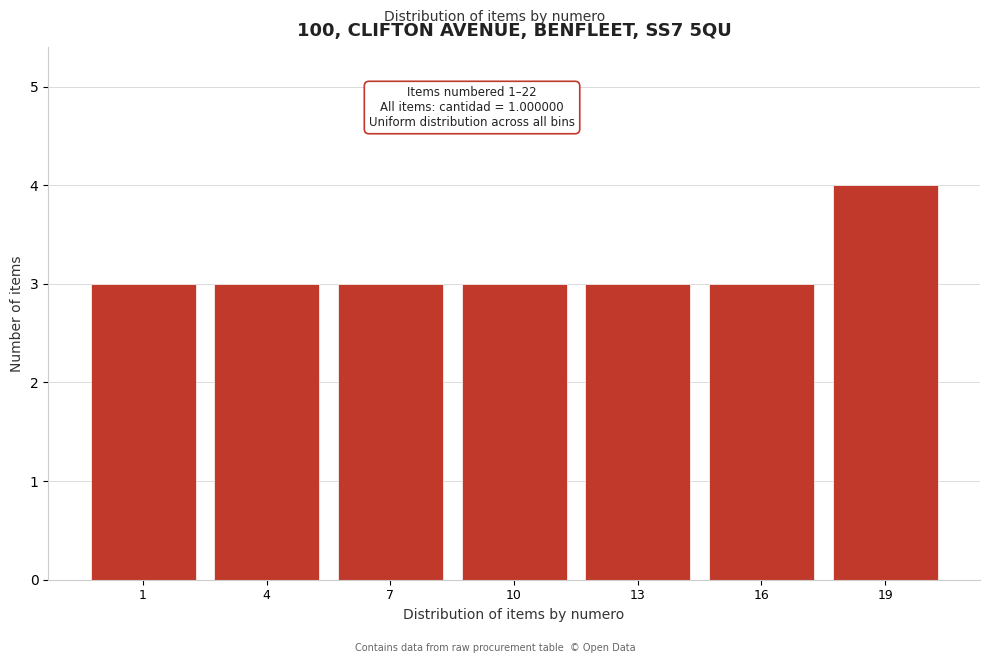

Reading left to right, what are all the values shown in this chart?

3	3	3	3	3	3	4